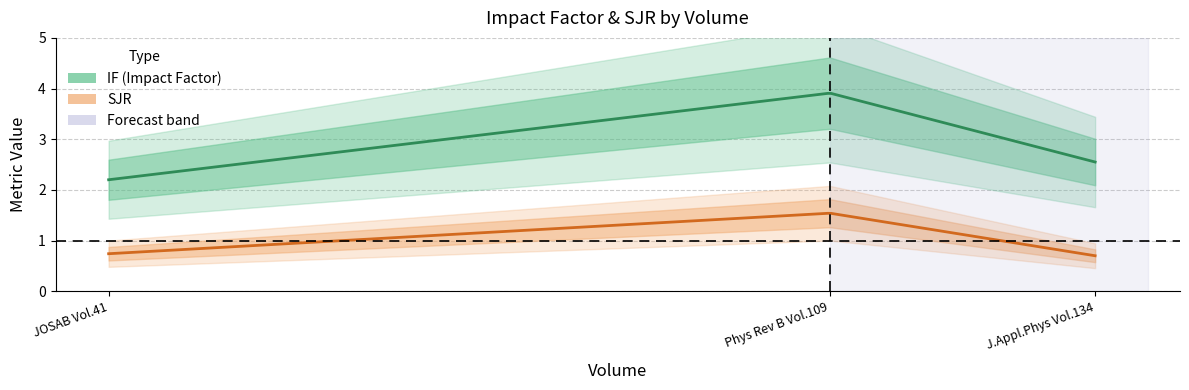

How many lines are shown in the chart?

2